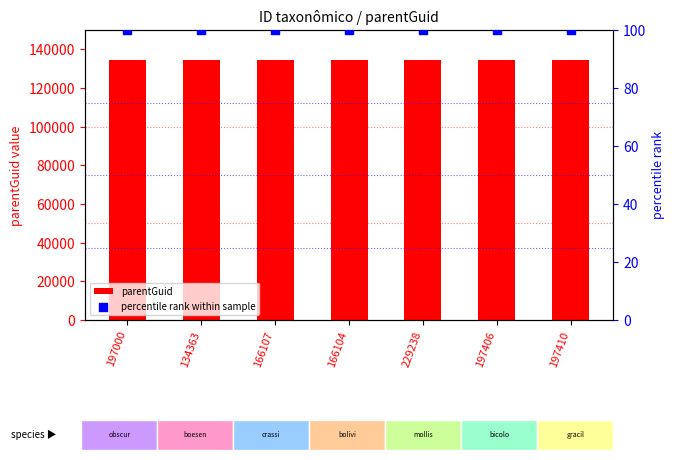

At how many categories does at least one series exceed 6414?

7